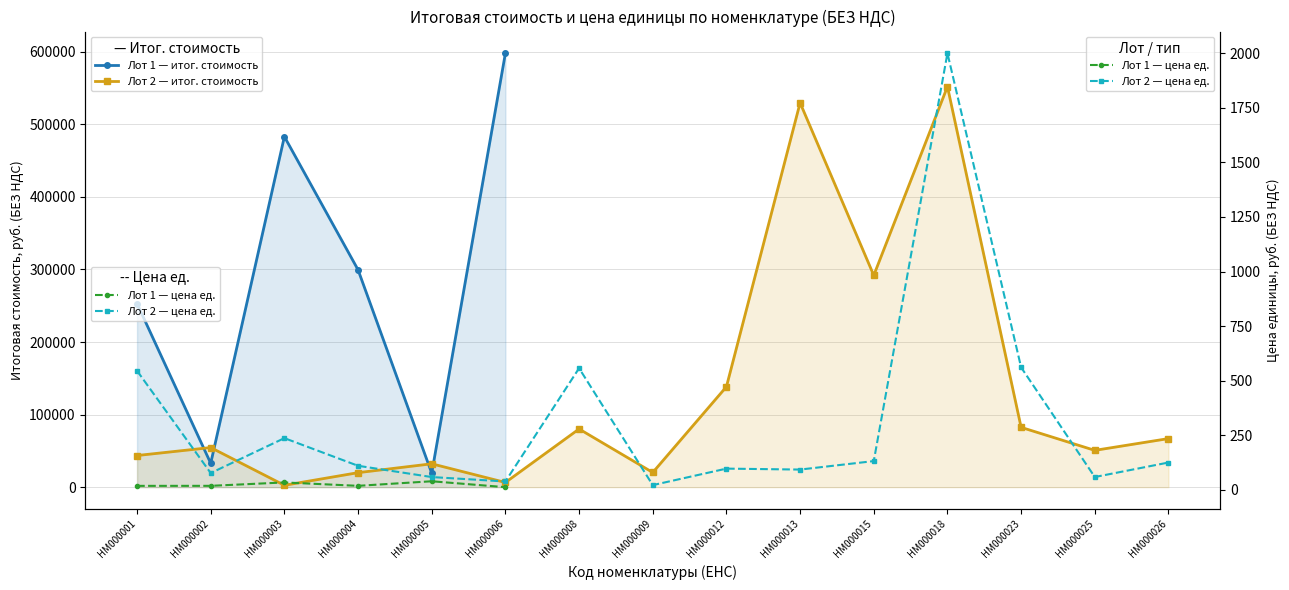

Which category has the lowest value in the Цена ед. Лот 1 series?

НМ000006